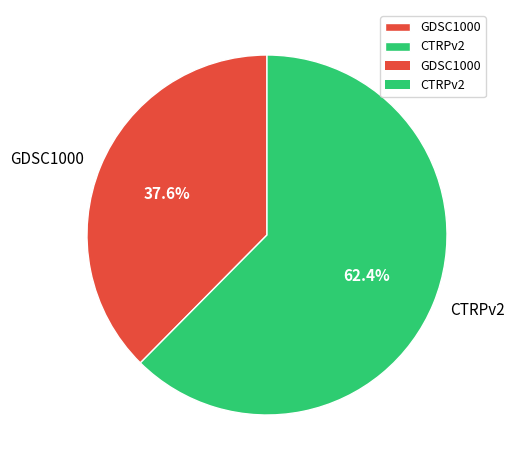

What is the total percentage of CTRPv2 and GDSC1000?

100.0%